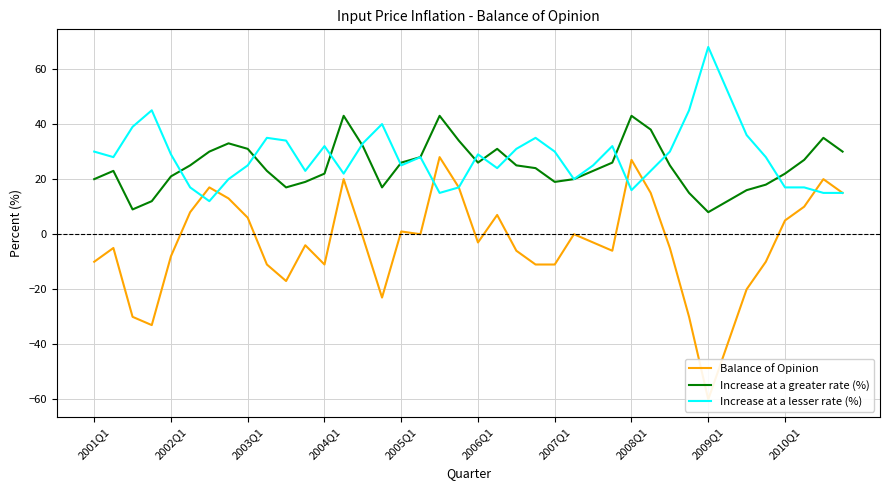

The value of Increase at a greater rate (%) at 2002Q1 is 35. True or false?

False